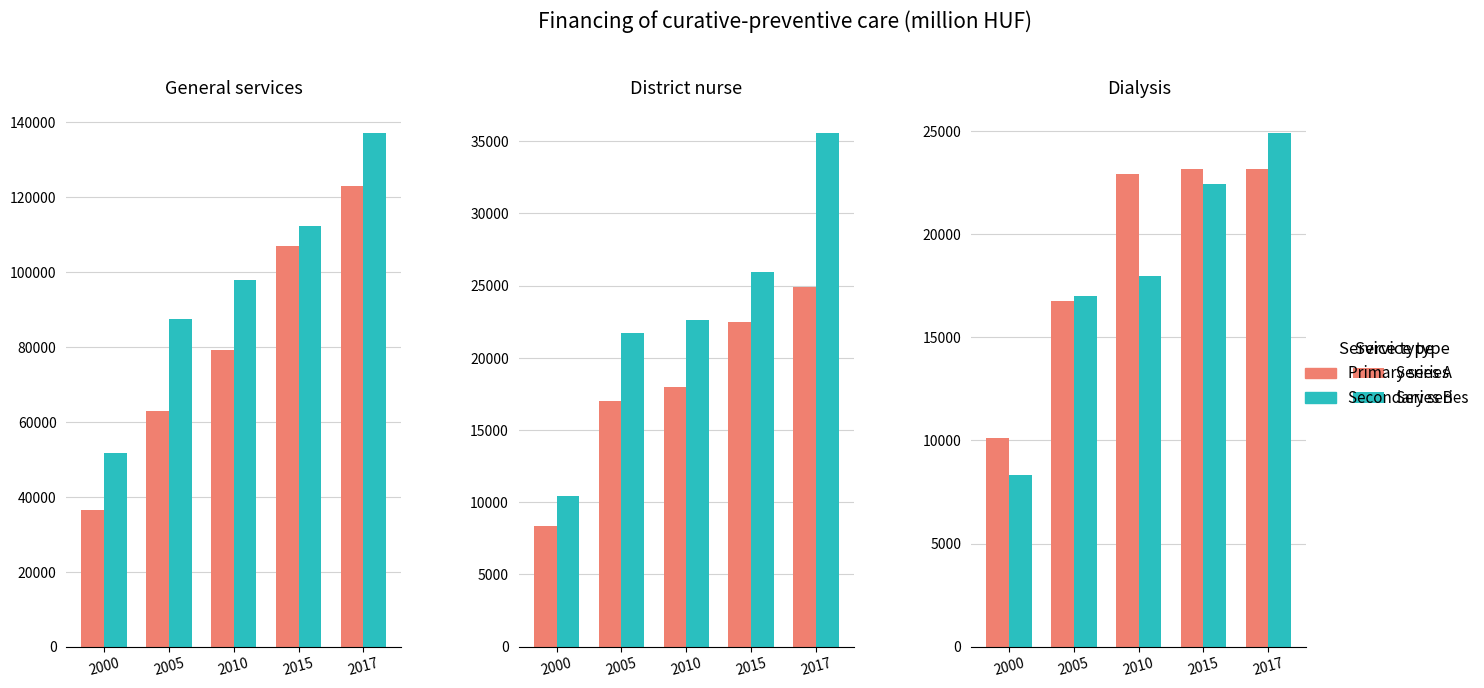

Read the Dental care value at 2000.

10410.2